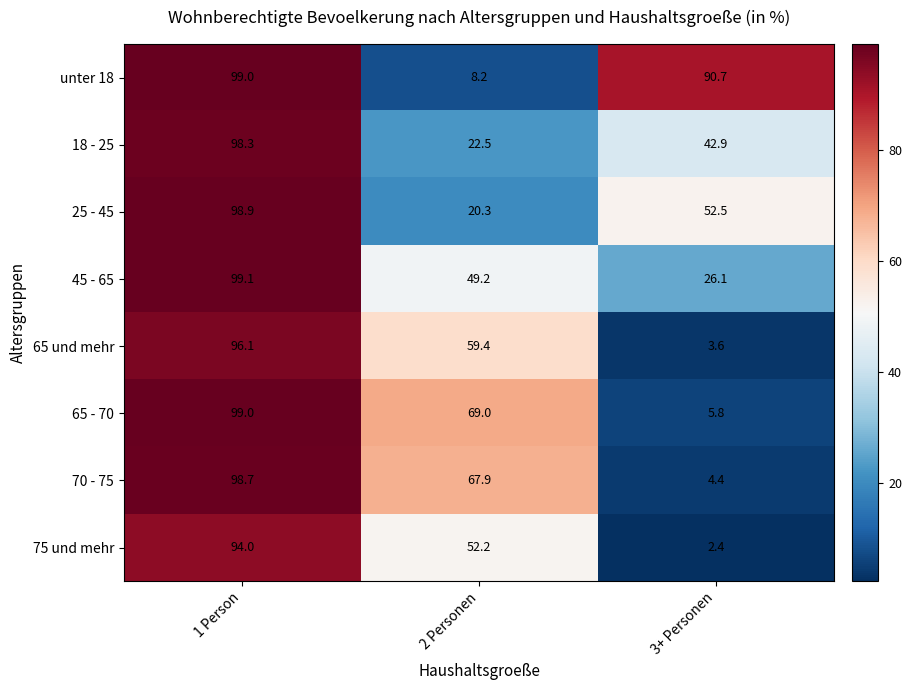

Reading left to right, extract all data points from this chart.

unter 18: 99.0	8.2	90.7
18 - 25: 98.3	22.5	42.9
25 - 45: 98.9	20.3	52.5
45 - 65: 99.1	49.2	26.1
65 und mehr: 96.1	59.4	3.6
65 - 70: 99.0	69.0	5.8
70 - 75: 98.7	67.9	4.4
75 und mehr: 94.0	52.2	2.4